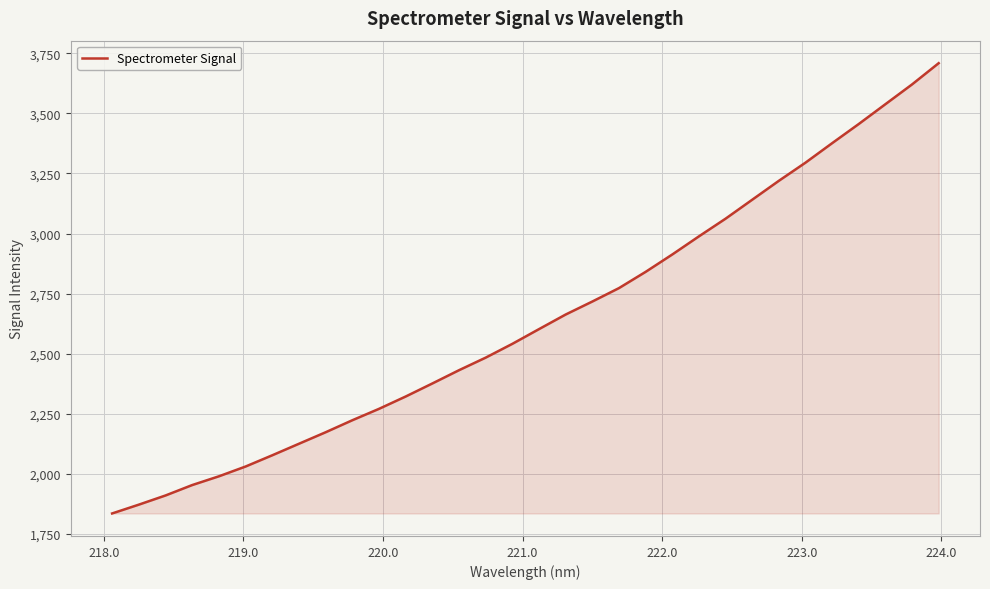

What is the minimum value shown in the chart?

1834.6